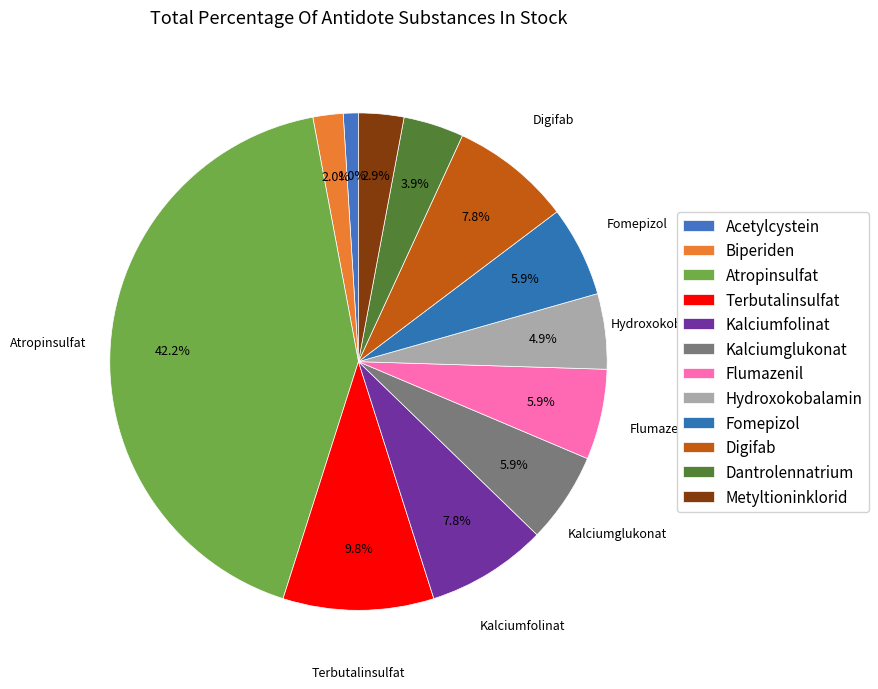

Does Kalciumfolinat account for over 50% of the chart?

No